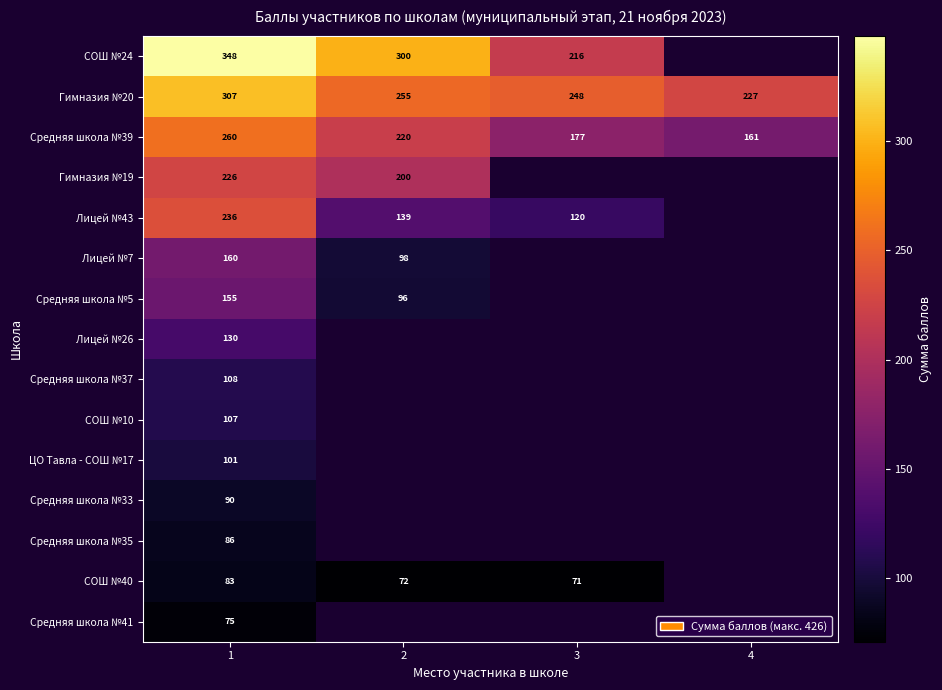

Between 1 and 3, which is larger?

1